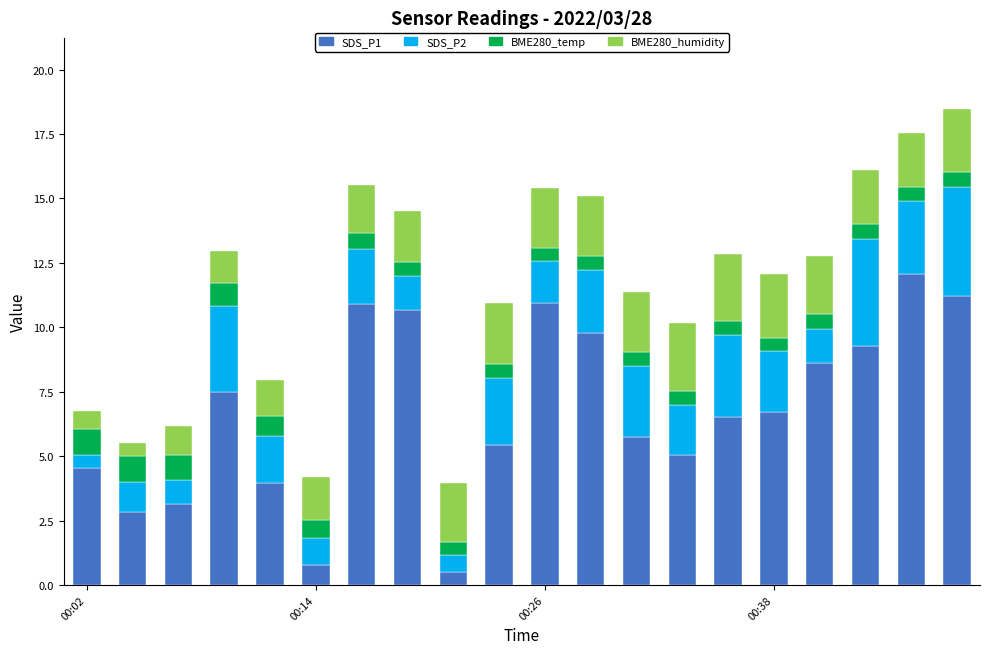

What is the difference between the maximum and minimum values in the SDS_P1 series?

11.6